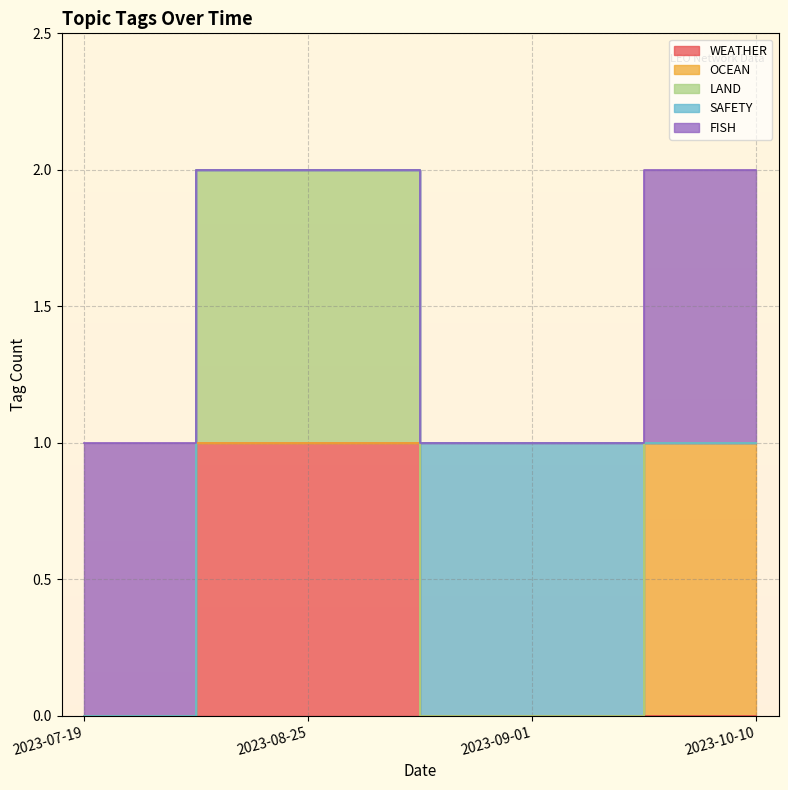

What are all the series names shown in the legend?

WEATHER, OCEAN, LAND, SAFETY, FISH